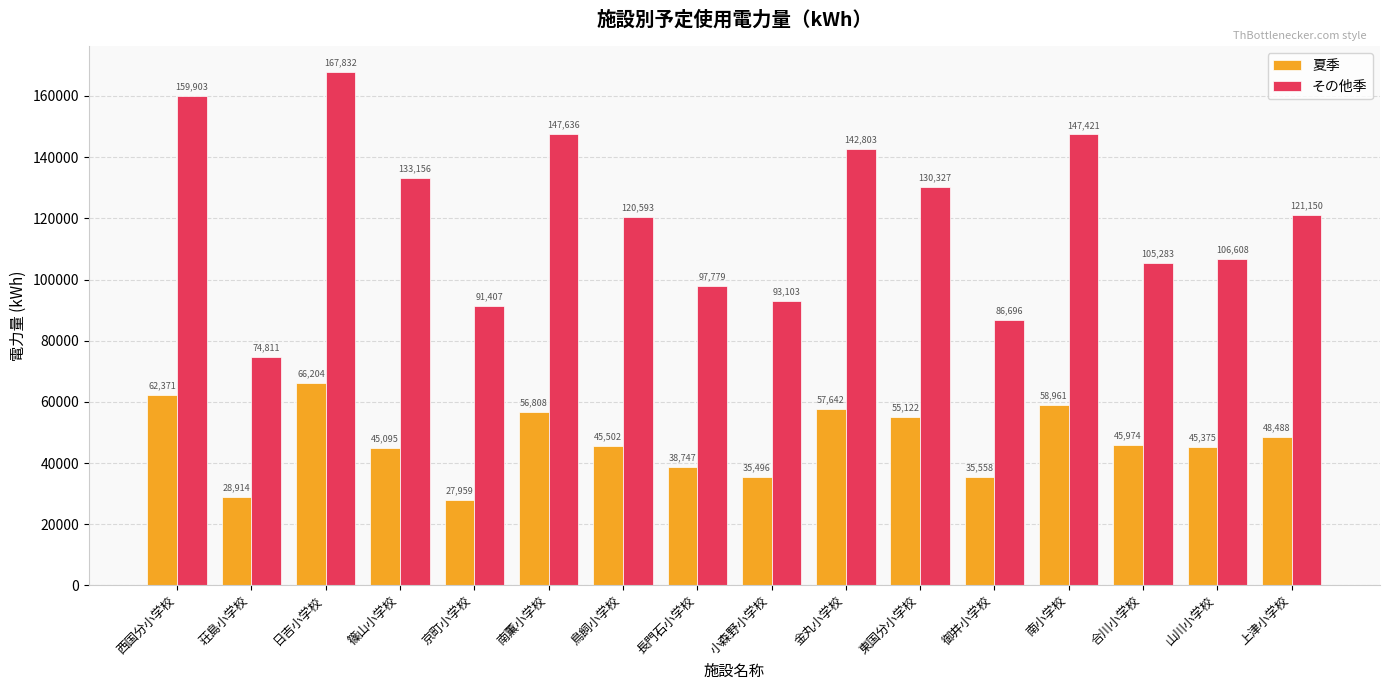

Reading left to right, list all the values displayed in this chart.

夏季: 62371	28914	66204	45095	27959	56808	45502	38747	35496	57642	55122	35558	58961	45974	45375	48488
その他季: 159903	74811	167832	133156	91407	147636	120593	97779	93103	142803	130327	86696	147421	105283	106608	121150